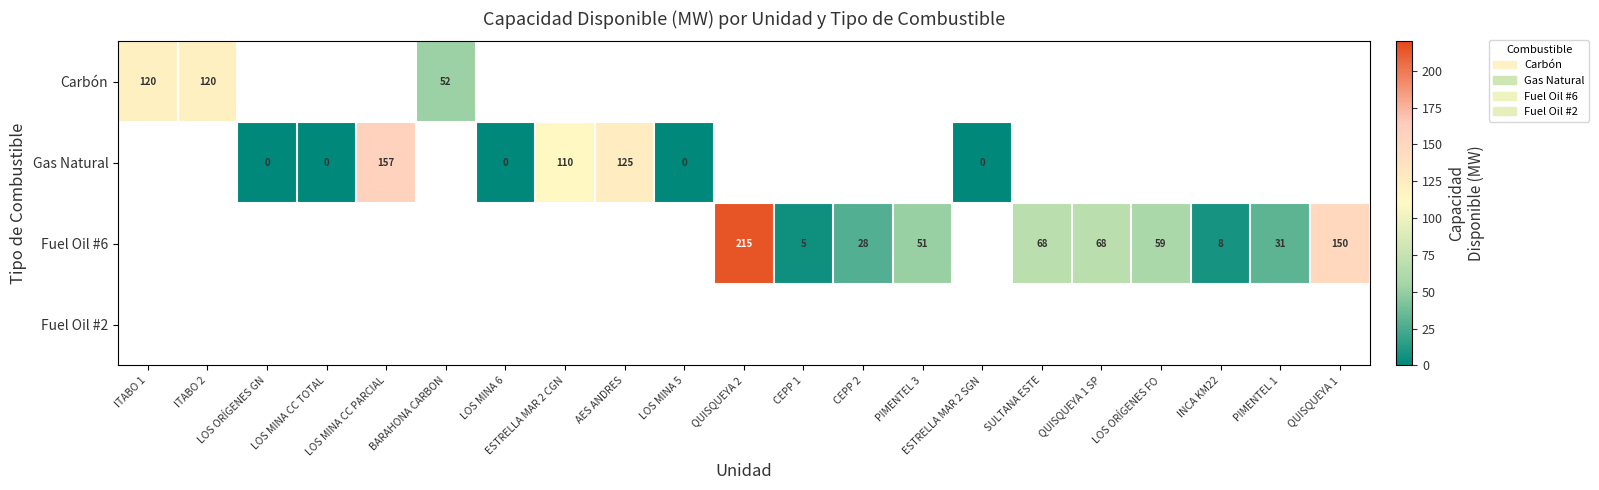

List the series in order of their peak value, lowest first.

Carbón, Gas Natural, Fuel Oil #6, Fuel Oil #2